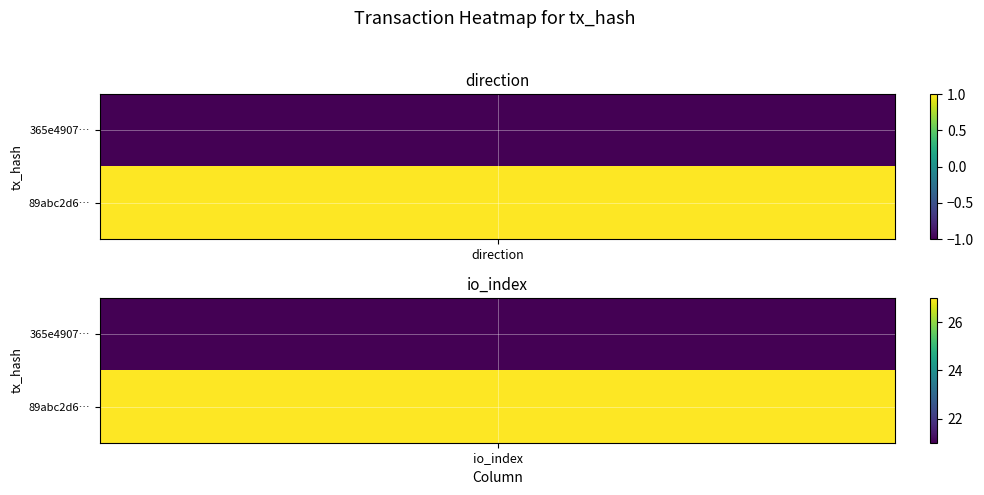

Between 1 and -1, which is larger?

1